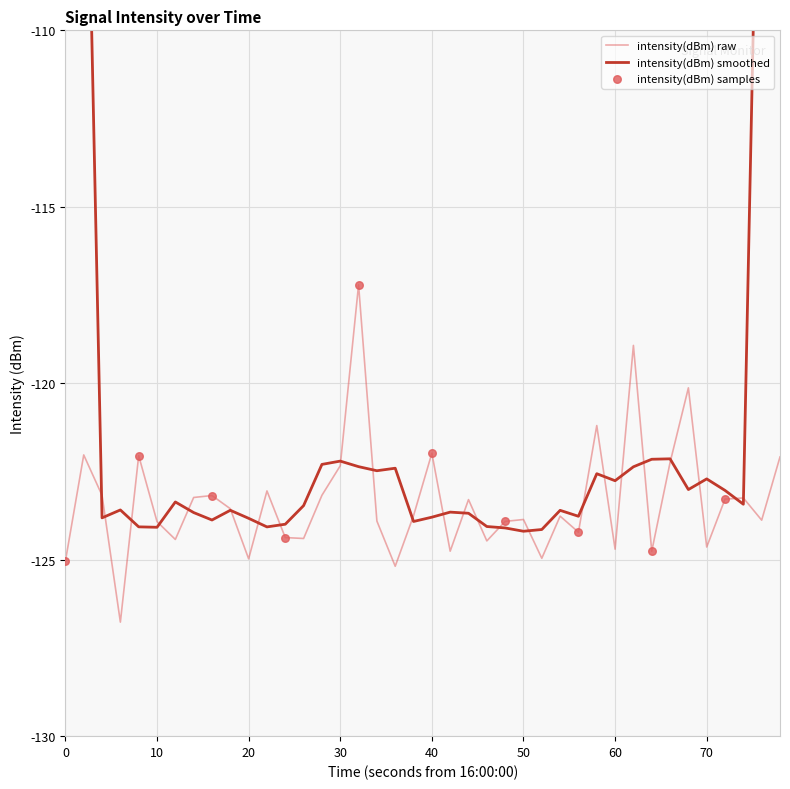

What is the maximum value for intensity(dBm) raw?

-117.2